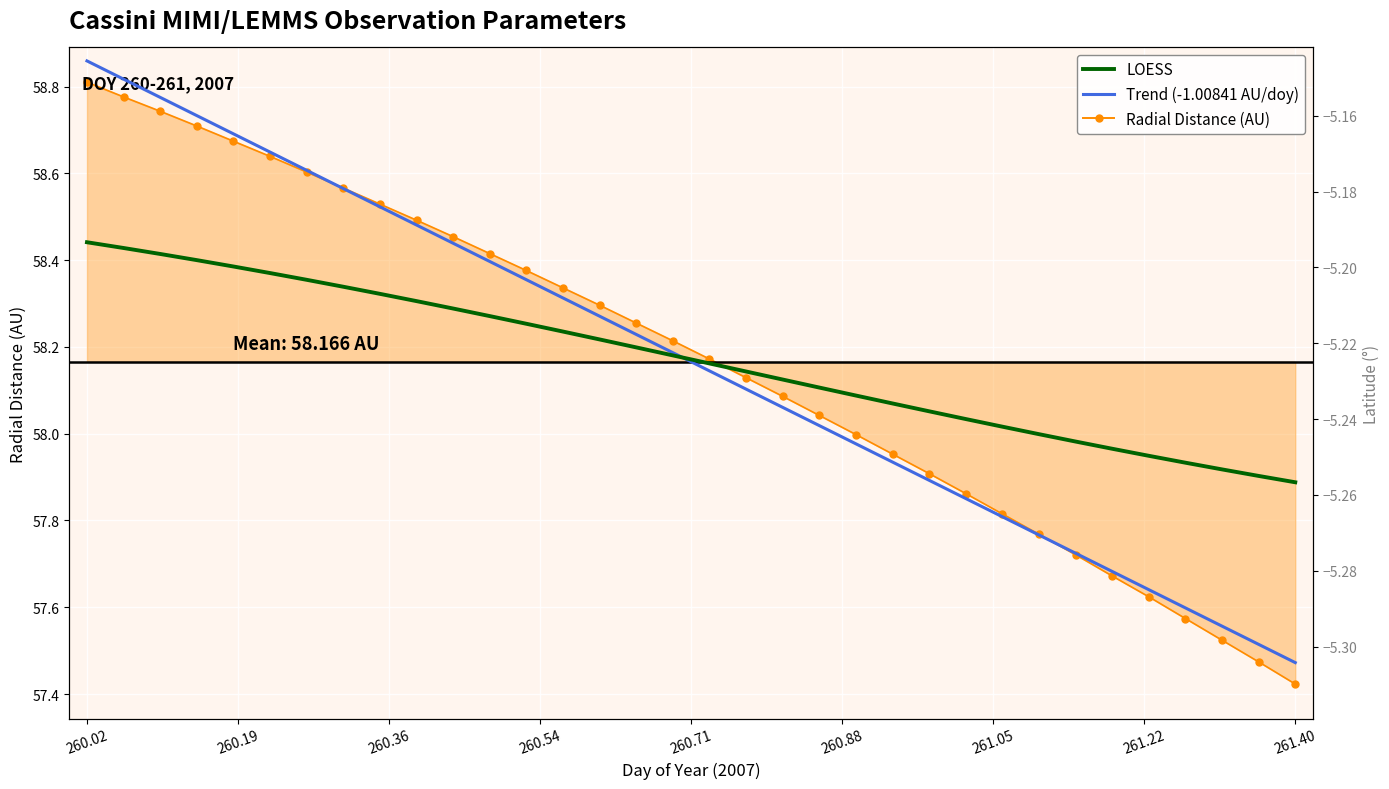

What is the approximate value of Radial Distance (AU) at 260.02?

58.8